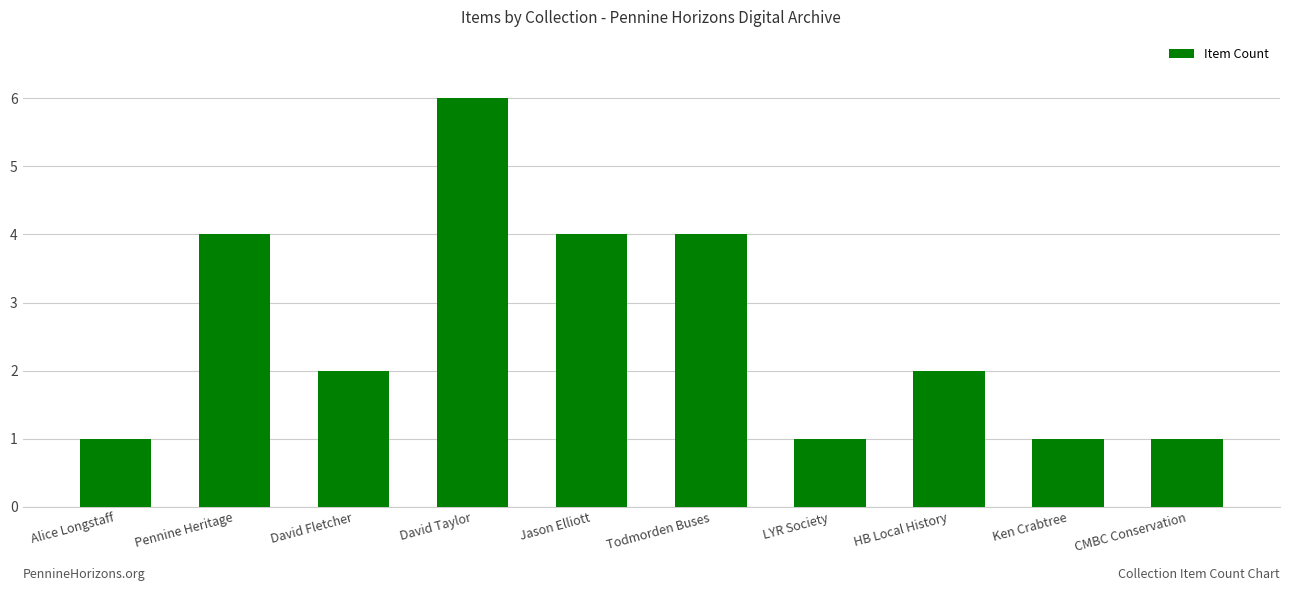

Reading right to left, transcribe all the data shown in this chart.

CMBC Conservation=1	Ken Crabtree=1	HB Local History=2	LYR Society=1	Todmorden Buses=4	Jason Elliott=4	David Taylor=6	David Fletcher=2	Pennine Heritage=4	Alice Longstaff=1